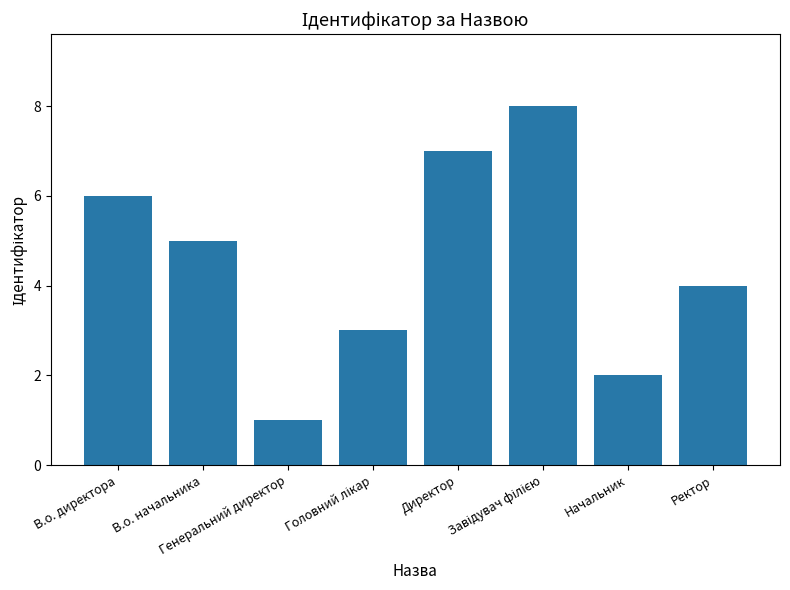

What is the maximum value shown in the chart?

8